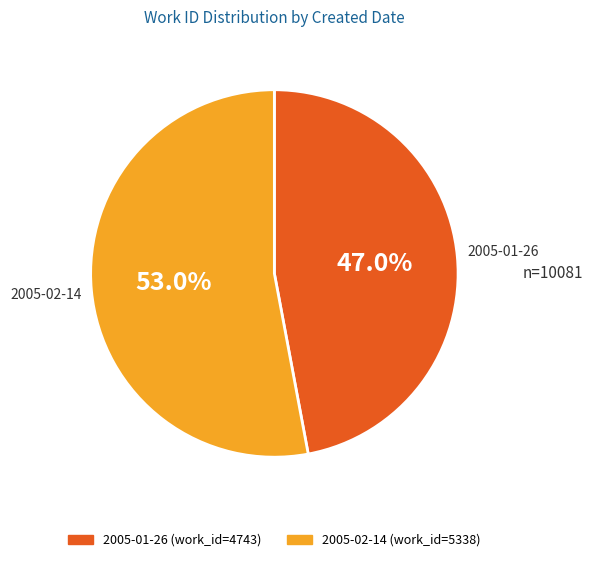

Which has a higher value, 2005-02-14 or 2005-01-26?

2005-02-14